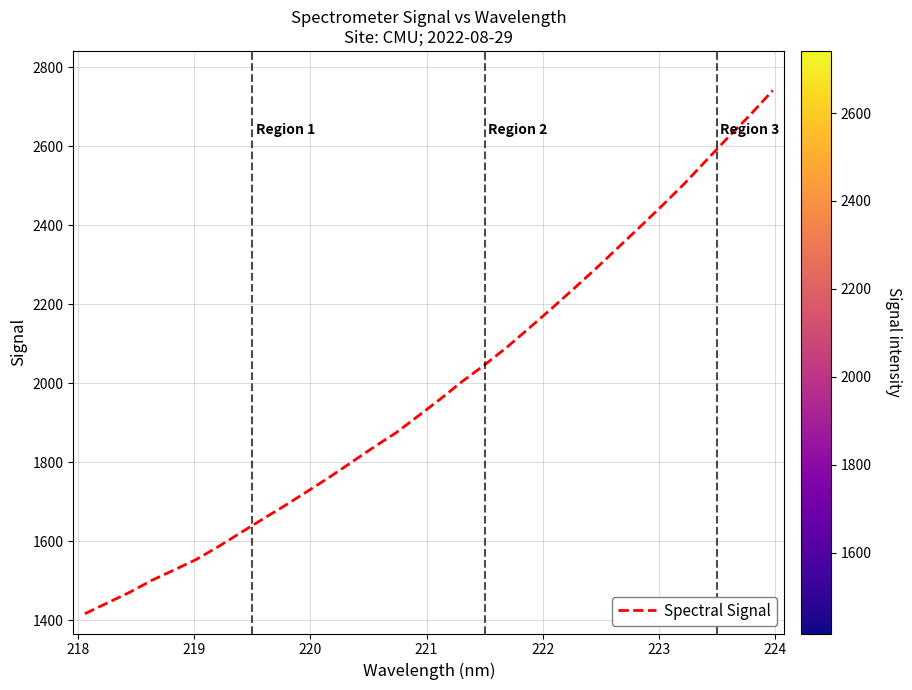

Reading left to right, list all the values displayed in this chart.

1416.6	1443.7	1470.4	1500.8	1527.0	1553.6	1586.2	1621.1	1656.0	1690.1	1725.7	1761.9	1799.7	1837.9	1874.2	1916.6	1959.7	2004.7	2046.3	2090.7	2138.9	2188.0	2238.2	2289.1	2342.3	2395.2	2449.1	2504.5	2563.9	2623.3	2680.2	2741.2